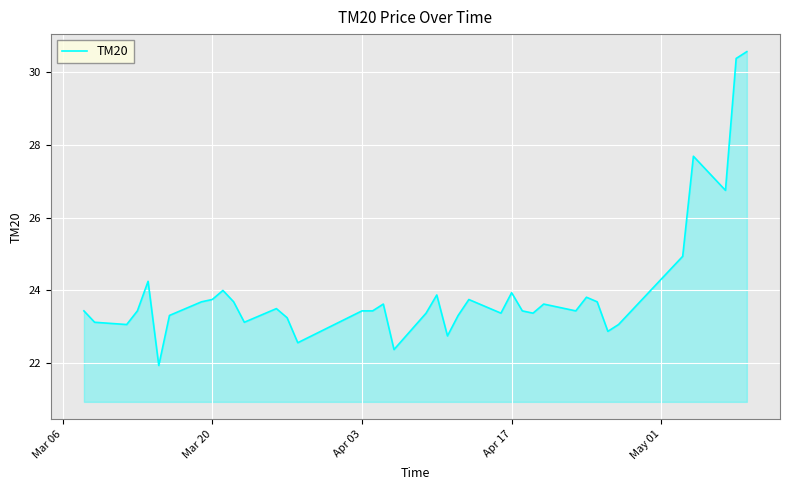

What is the minimum value shown in the chart?

21.9